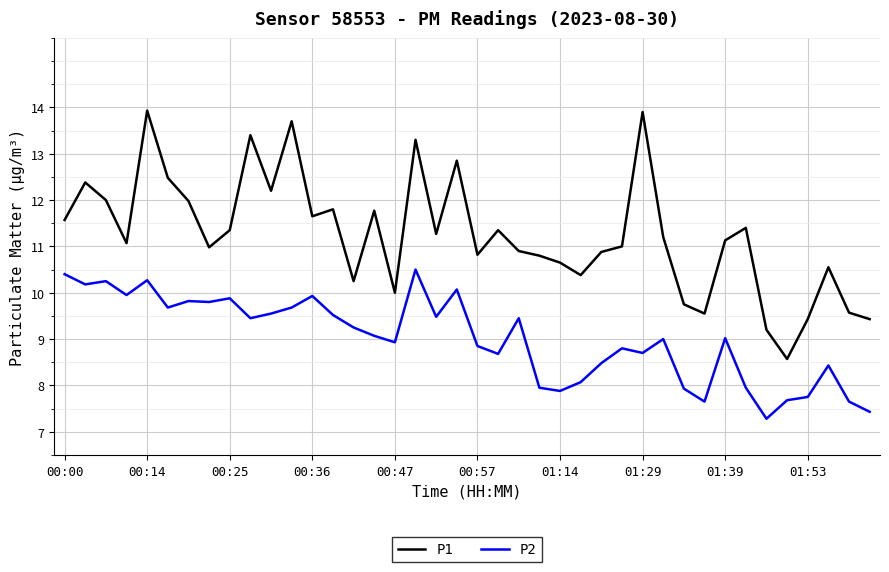

What is the lowest value of the P1 series?

8.6